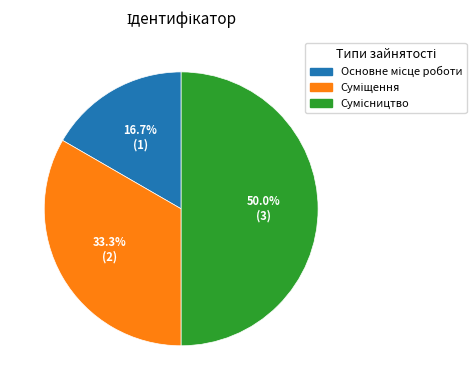

Which category has the smallest portion of the pie?

Основне місце роботи